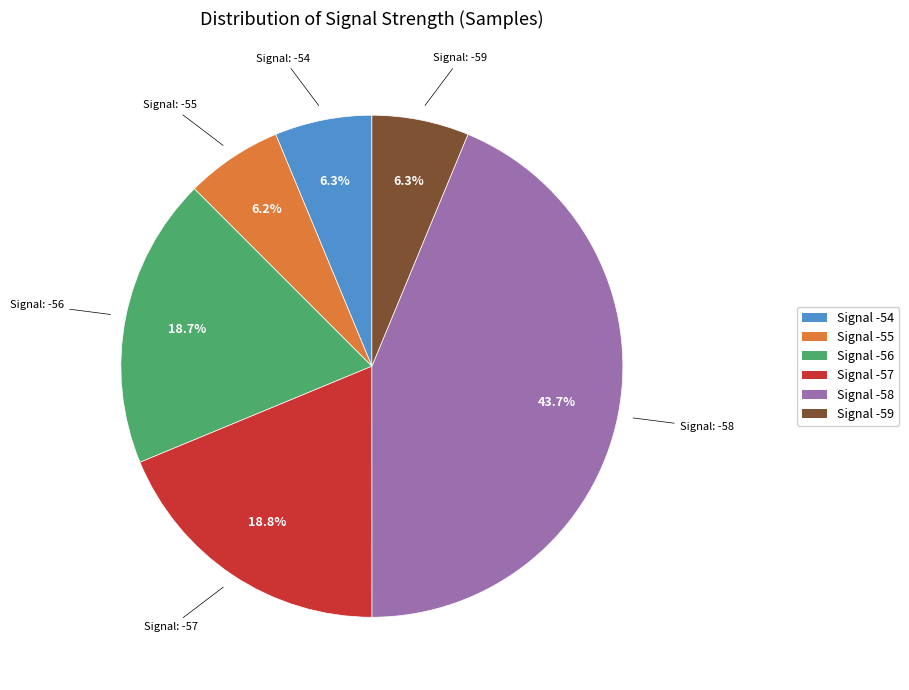

To the nearest percent, what is the average slice percentage?

17%